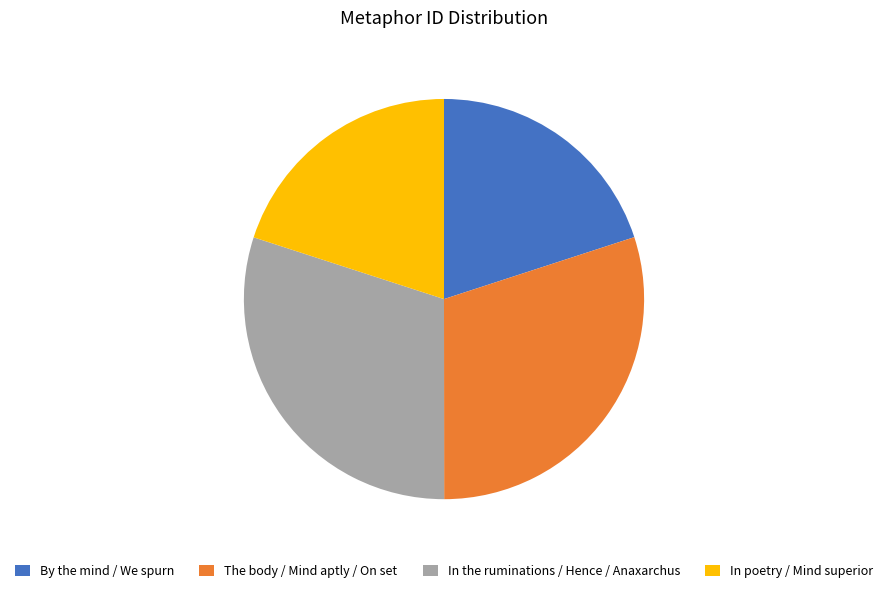

Which has a higher value, By the mind / We spurn or In the ruminations / Hence / Anaxarchus?

In the ruminations / Hence / Anaxarchus